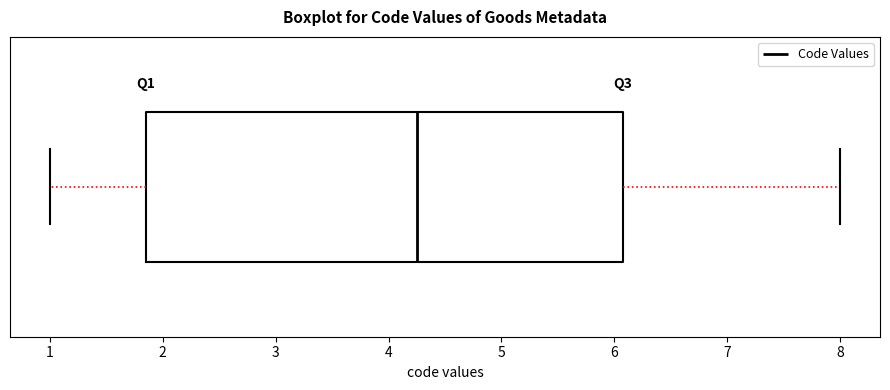

Transcribe this box plot: give where the median line is, the range the box spans, and where the two whiskers end, as read against the x-axis. The values are not printed on the chart, so give them approximately, as read against the axis.

median 4.3, box 1.9 to 6.1, whiskers 1.0 to 8.0